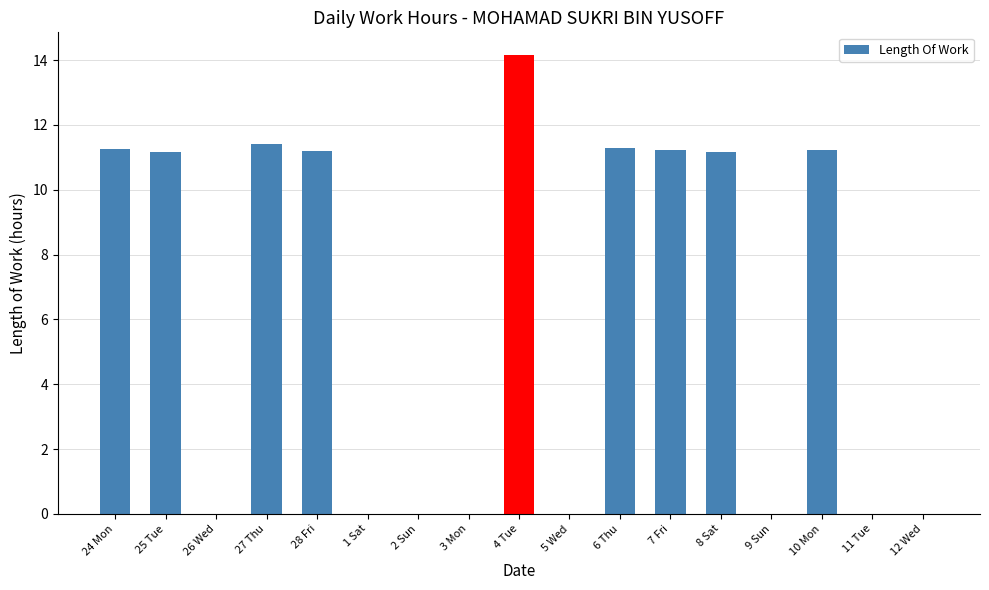

What is the average value?

6.1